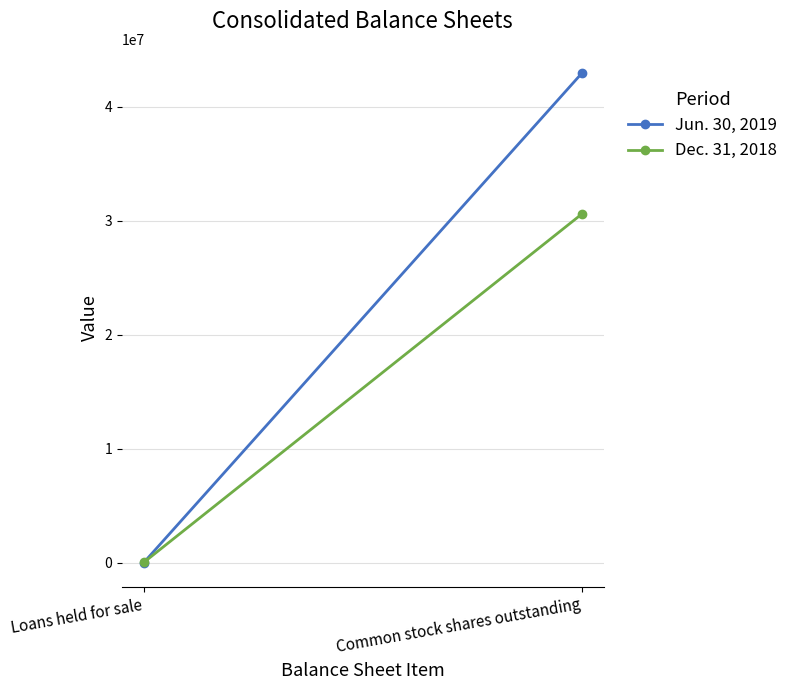

What is the maximum value for Jun. 30, 2019?

42953818